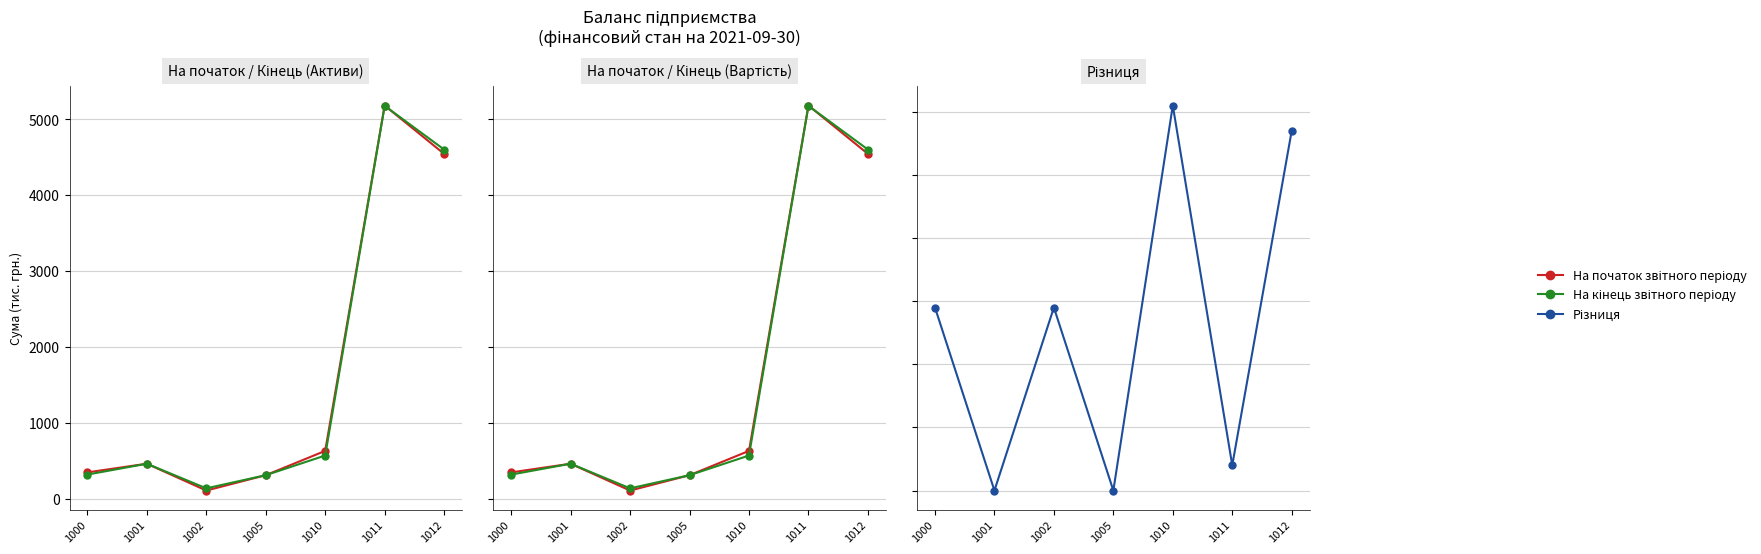

True or false: Різниця and На кінець звітного періоду intersect in this chart.

False